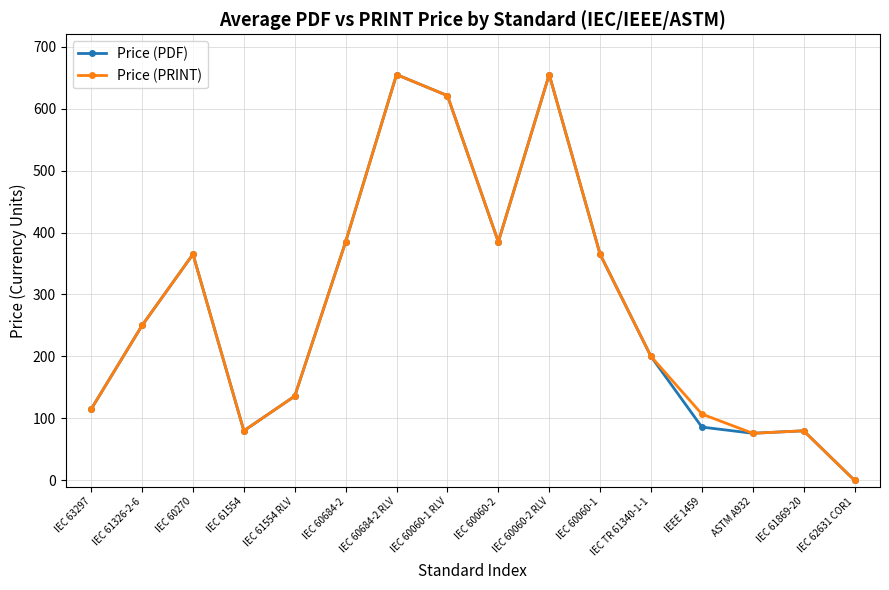

Which category has the lowest value in the Price (PDF) series?

IEC 62631 COR1